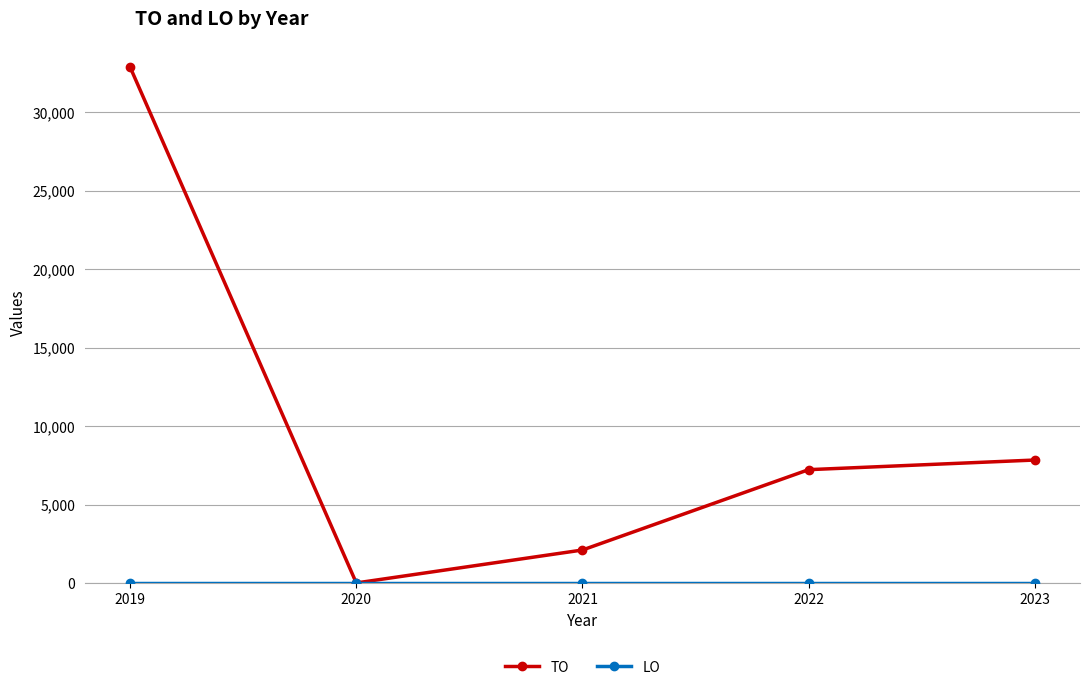

Does the chart display data point markers on the line(s)?

Yes